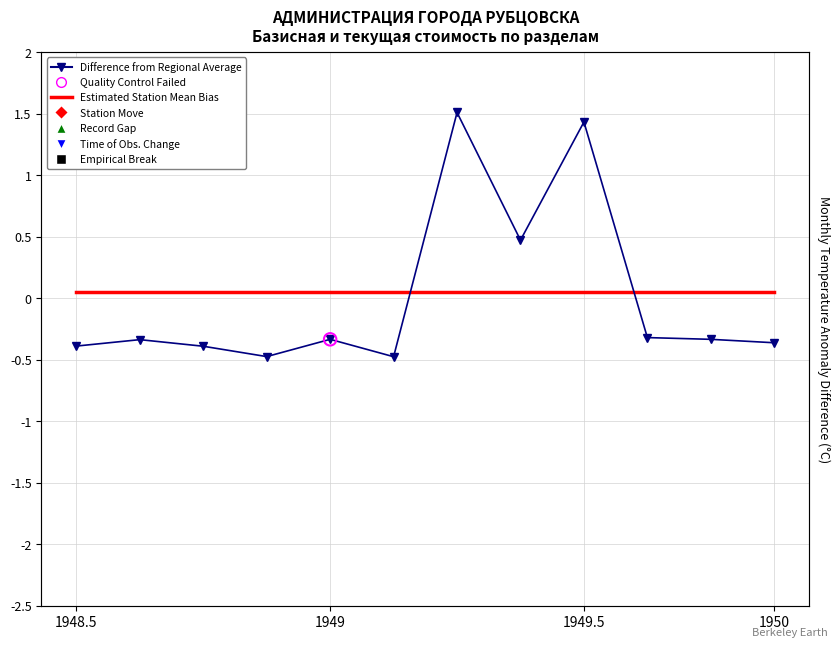

Which series has the largest Y range (max minus min)?

Difference from Regional Average